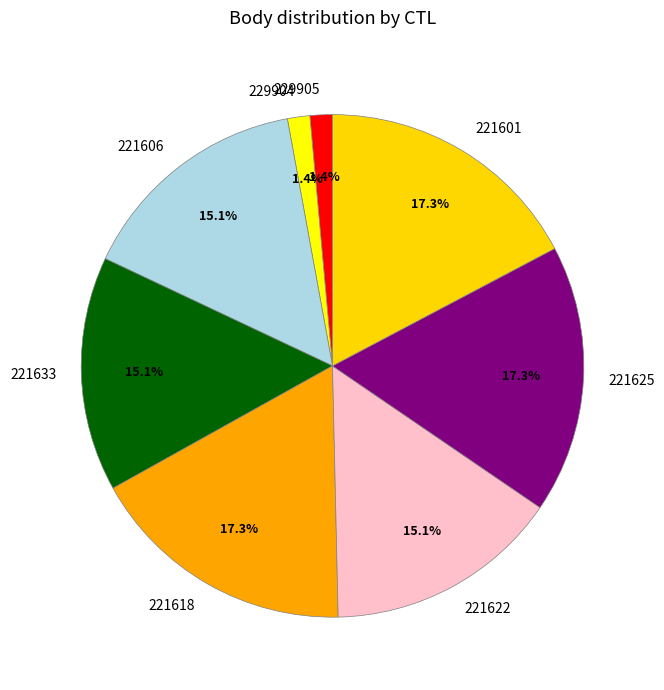

What percentage do 229905 and 221622 together represent?

16.5%